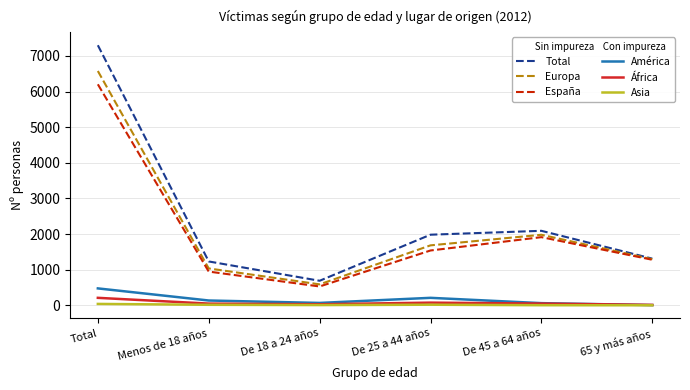

Where does the España series first go above 1538?

Total